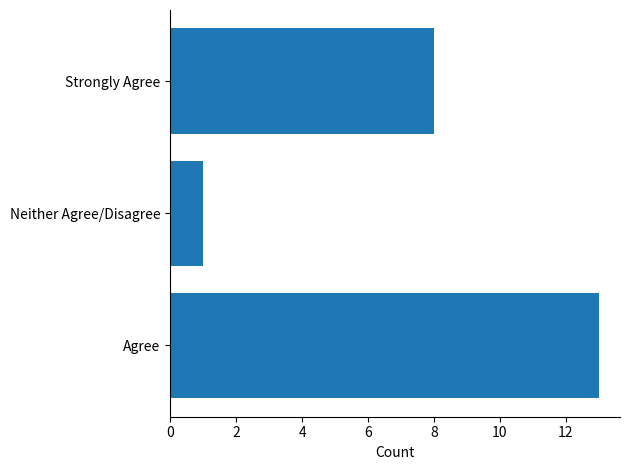

The value at Neither Agree/Disagree is 0. True or false?

False